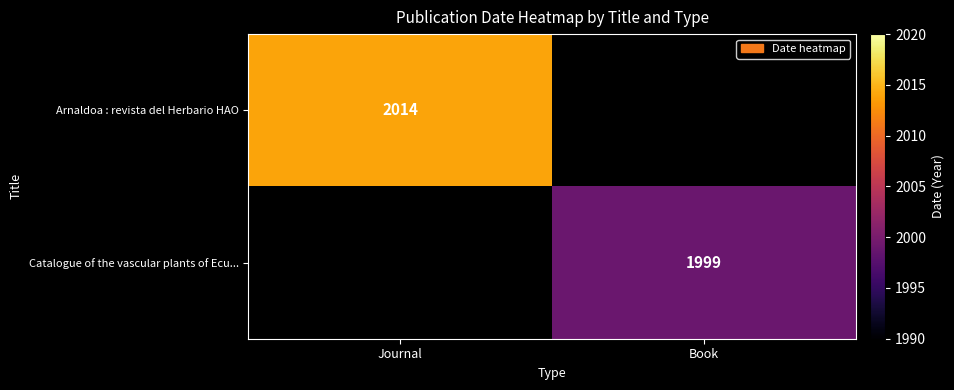

The value of Arnaldoa : revista del Herbario HAO at Journal is 2742. True or false?

False